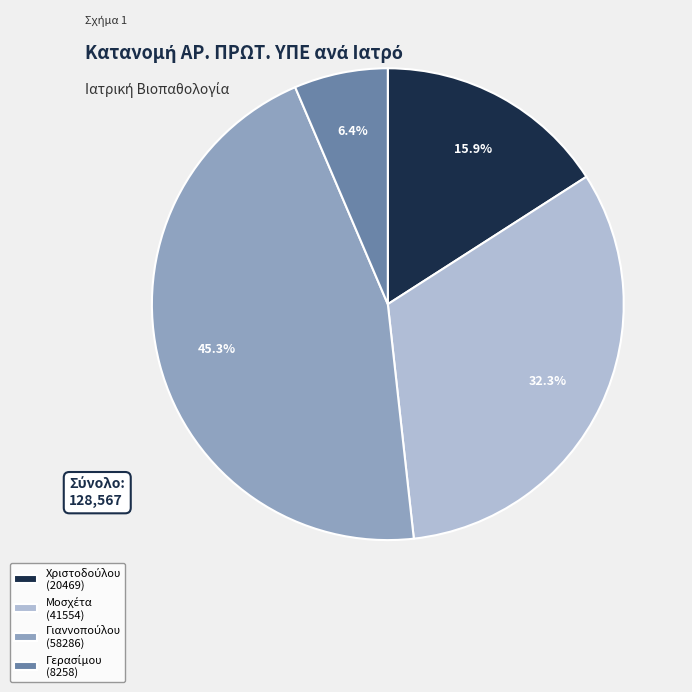

Count the number of slices in the pie.

4